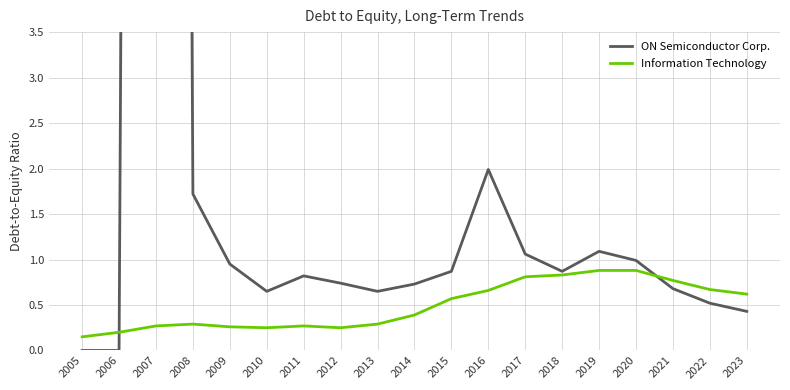

Rank the series at 2021 from lowest to highest value.

ON Semiconductor Corp., Information Technology